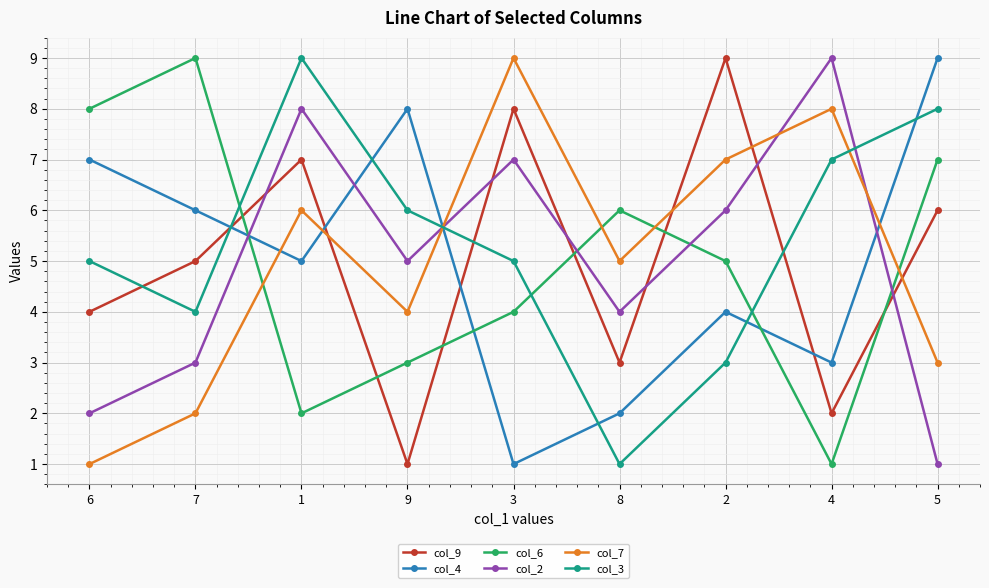

What is the value of the col_6 point at the 4th from the left?

3